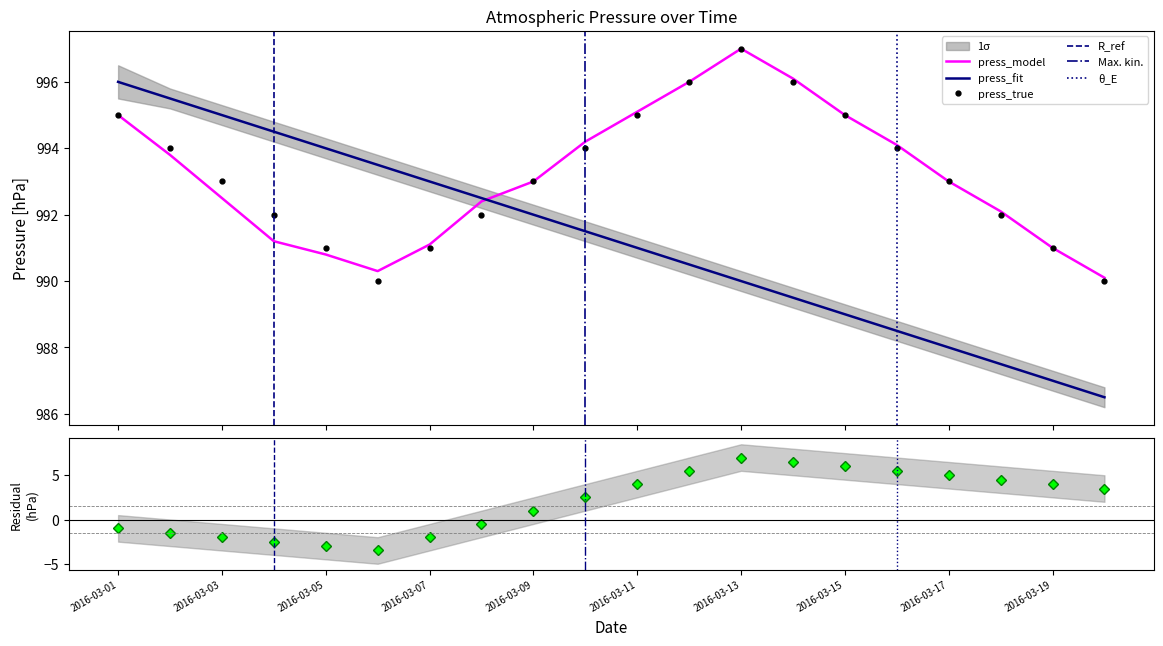

Reading left to right, list all the values displayed in this chart.

2016-03-01=995	2016-03-02=994	2016-03-03=993	2016-03-04=992	2016-03-05=991	2016-03-06=990	2016-03-07=991	2016-03-08=992	2016-03-09=993	2016-03-10=994	2016-03-11=995	2016-03-12=996	2016-03-13=997	2016-03-14=996	2016-03-15=995	2016-03-16=994	2016-03-17=993	2016-03-18=992	2016-03-19=991	2016-03-20=990